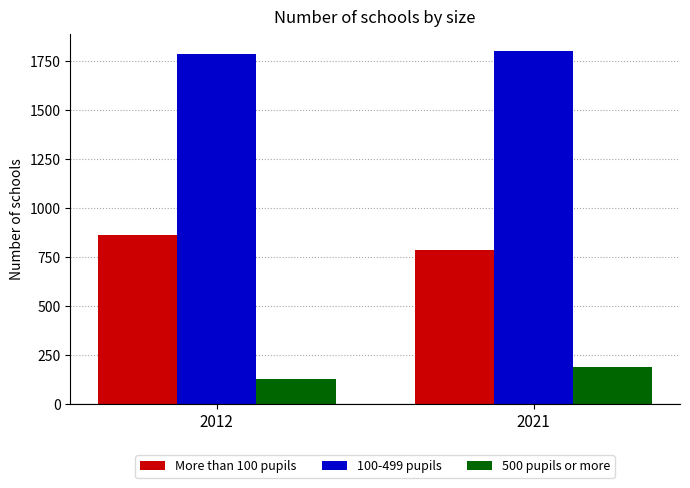

What is the sum of all 100-499 pupils values?

3588